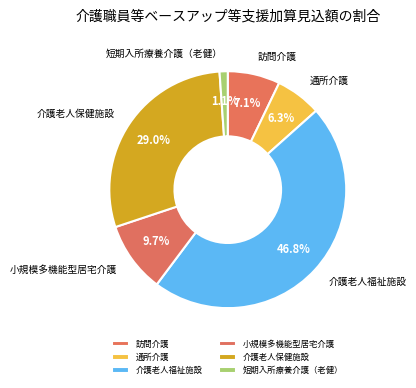

Is there a majority slice in this chart?

No